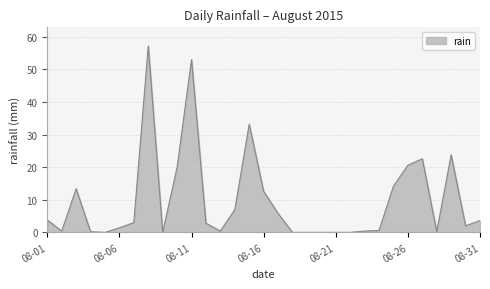

What is the difference between the maximum and minimum values?

57.2